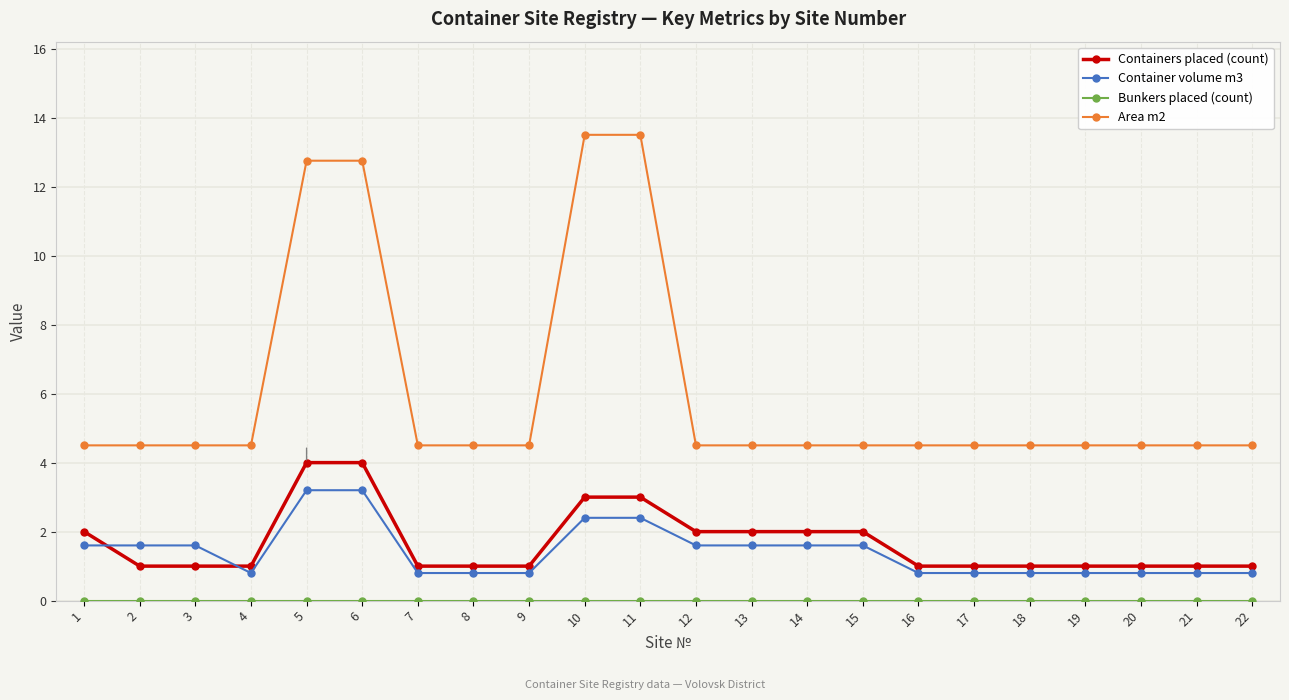

What is the approximate value of Containers placed (count) at 3?

1.0